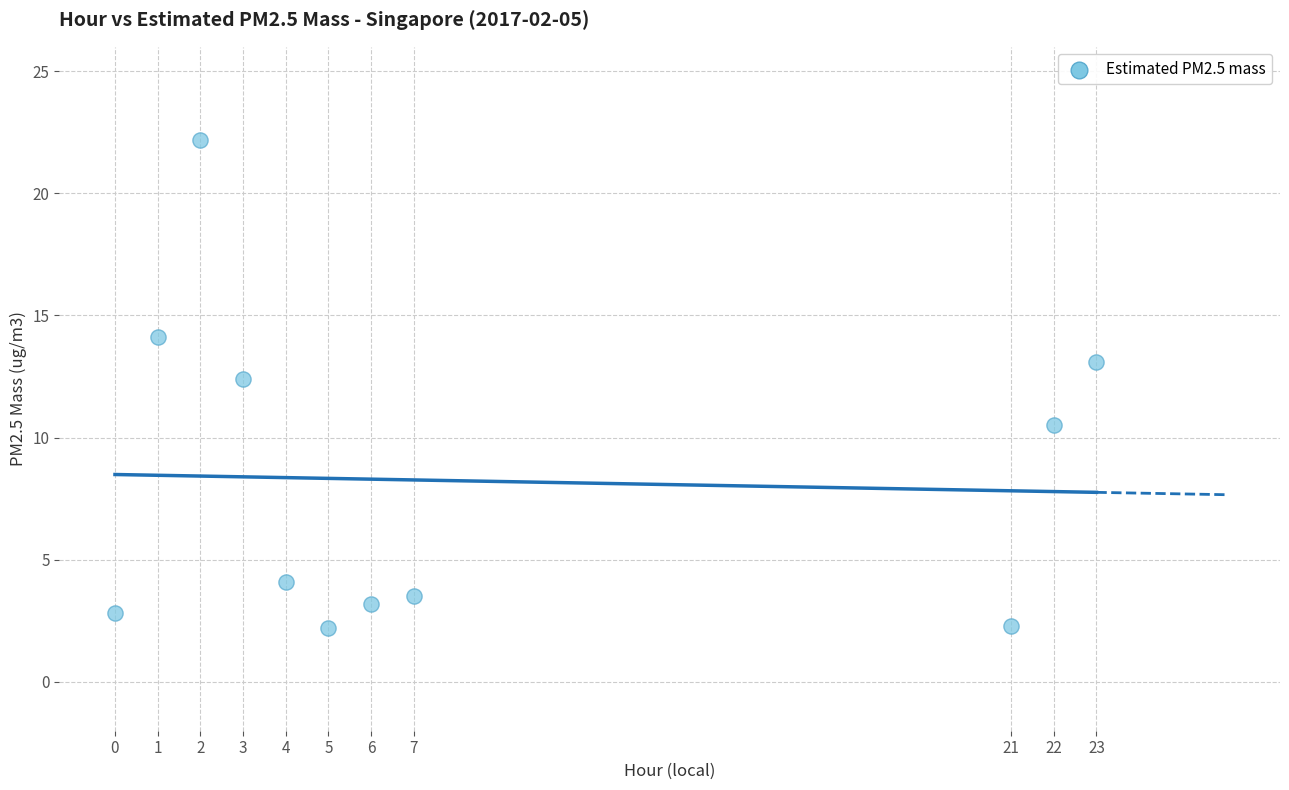

What Y value in the scatter plot is closest to 12?

12.4